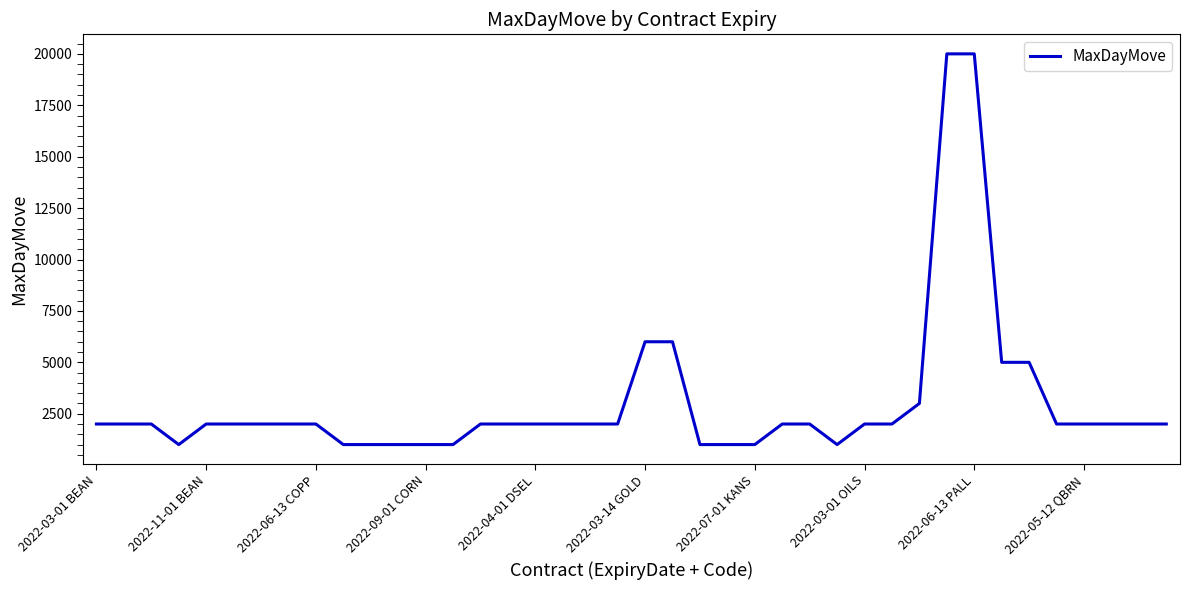

Does the chart have visible grid lines?

No